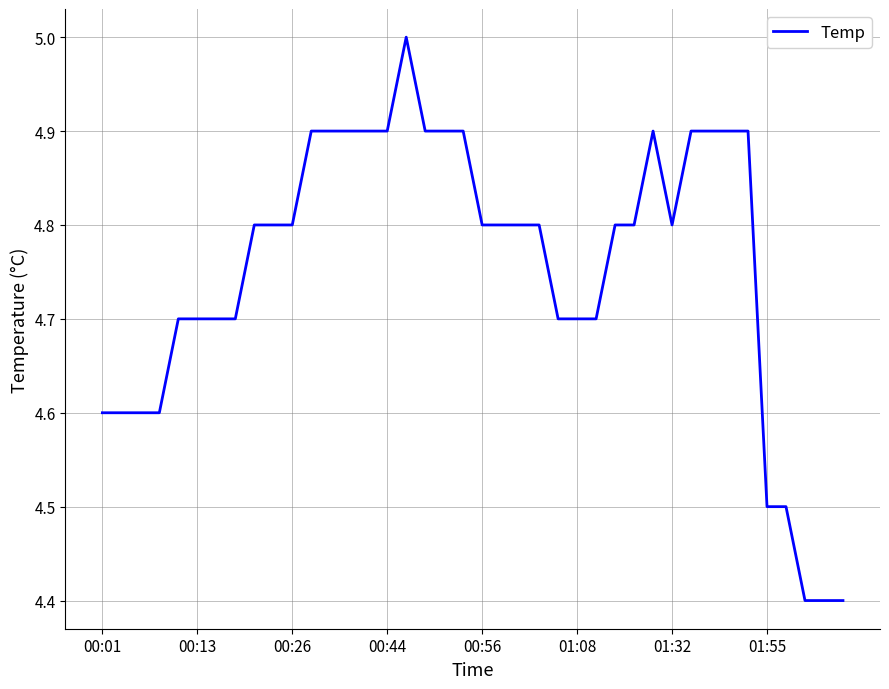

What is the smallest value displayed?

4.4